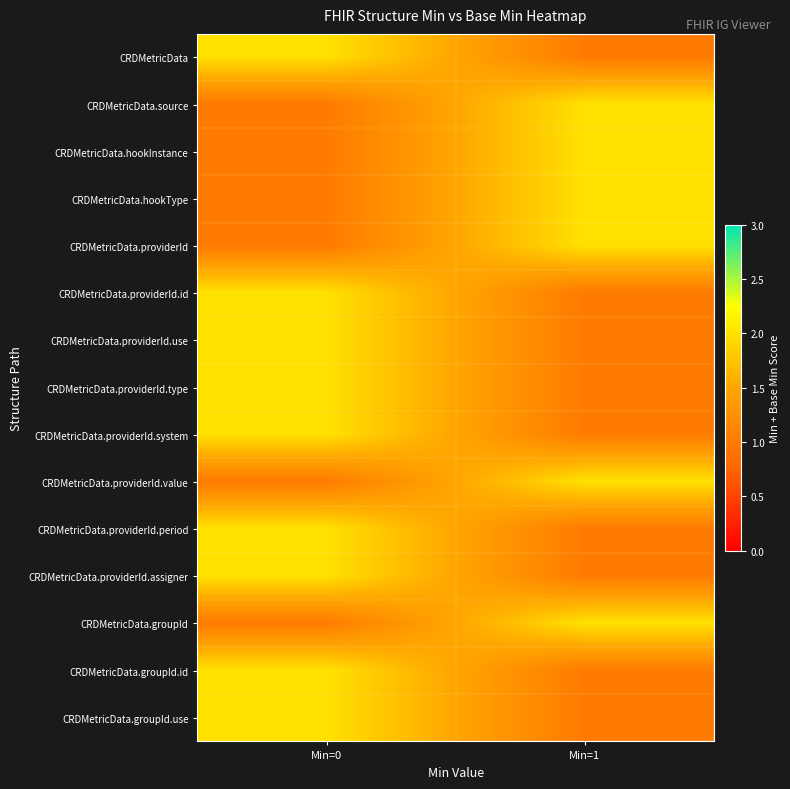

At Min=0, list the series in order from smallest to largest.

CRDMetricData.source, CRDMetricData.hookInstance, CRDMetricData.hookType, CRDMetricData.providerId, CRDMetricData.providerId.value, CRDMetricData.groupId, CRDMetricData, CRDMetricData.providerId.id, CRDMetricData.providerId.use, CRDMetricData.providerId.type, CRDMetricData.providerId.system, CRDMetricData.providerId.period, CRDMetricData.providerId.assigner, CRDMetricData.groupId.id, CRDMetricData.groupId.use